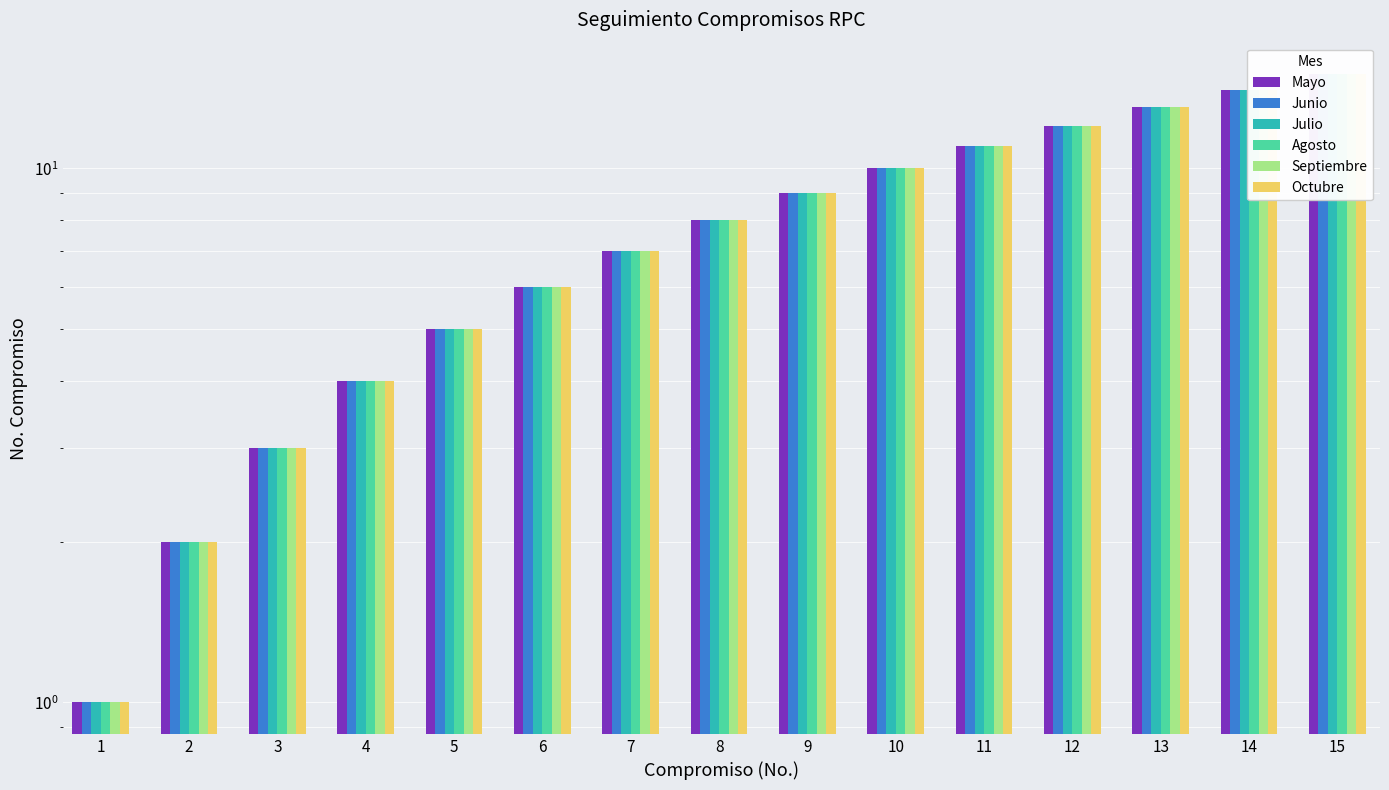

How many groups of bars are there?

15